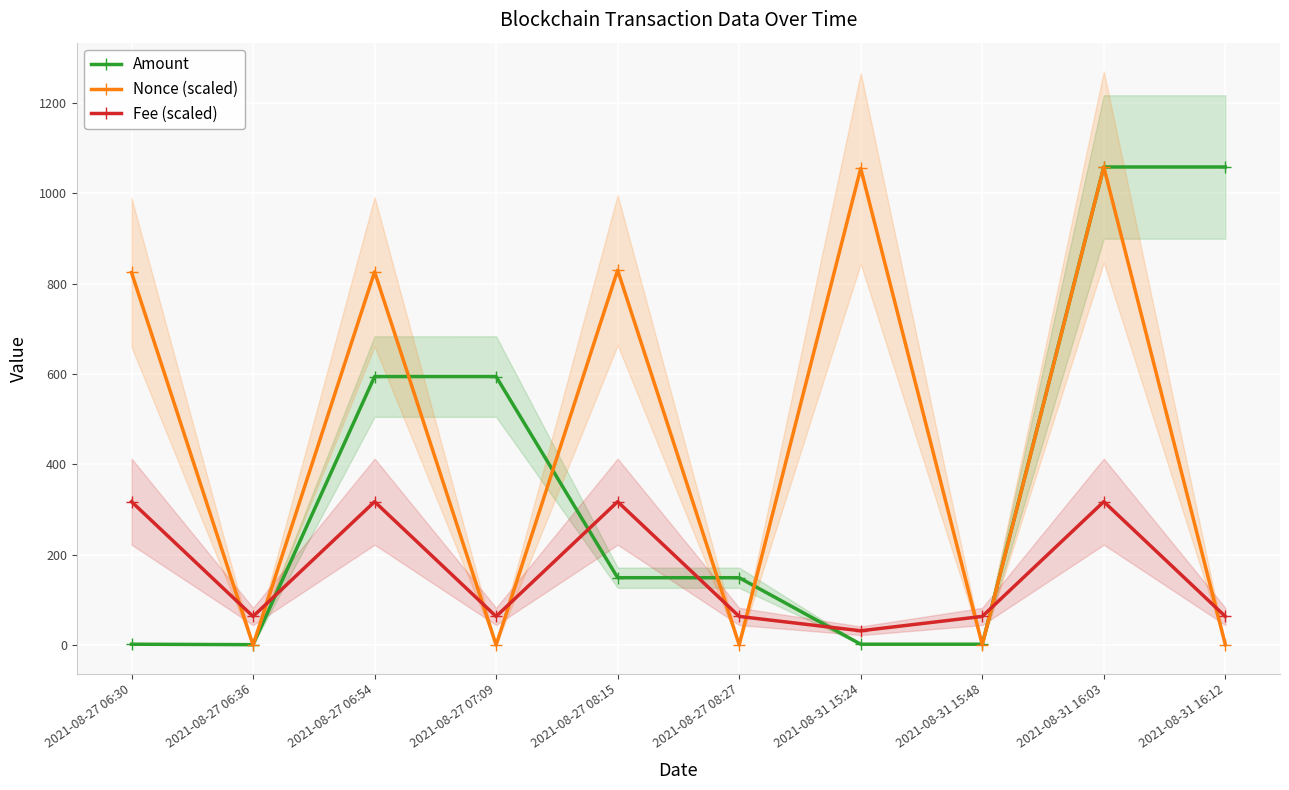

What is the difference between the maximum and second lowest values in the Nonce (scaled) series?

1057.6